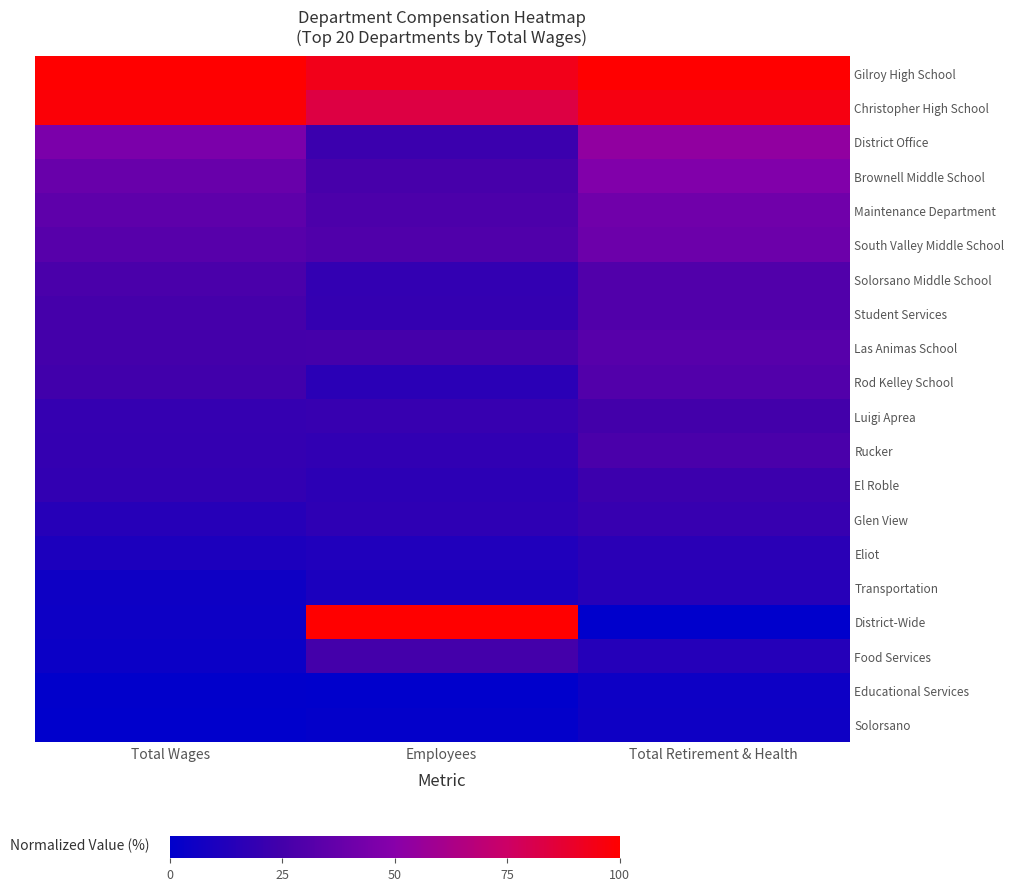

Reading right to left, extract all data points from this chart.

Gilroy High School: Total Retirement & Health=100.0	Employees=93.5	Total Wages=100.0
Christopher High School: Total Retirement & Health=95.5	Employees=83.5	Total Wages=98.2
District Office: Total Retirement & Health=53.2	Employees=22.0	Total Wages=45.5
Brownell Middle School: Total Retirement & Health=47.5	Employees=26.5	Total Wages=38.7
Maintenance Department: Total Retirement & Health=41.3	Employees=28.5	Total Wages=35.1
South Valley Middle School: Total Retirement & Health=40.0	Employees=29.5	Total Wages=32.3
Solorsano Middle School: Total Retirement & Health=30.0	Employees=19.0	Total Wages=27.5
Student Services: Total Retirement & Health=29.9	Employees=19.5	Total Wages=25.8
Las Animas School: Total Retirement & Health=32.1	Employees=25.5	Total Wages=25.1
Rod Kelley School: Total Retirement & Health=30.3	Employees=16.0	Total Wages=24.0
Luigi Aprea: Total Retirement & Health=24.8	Employees=20.5	Total Wages=19.8
Rucker: Total Retirement & Health=27.6	Employees=18.0	Total Wages=19.3
El Roble: Total Retirement & Health=22.4	Employees=16.5	Total Wages=18.5
Glen View: Total Retirement & Health=20.6	Employees=17.5	Total Wages=14.3
Eliot: Total Retirement & Health=16.0	Employees=12.0	Total Wages=10.7
Transportation: Total Retirement & Health=14.6	Employees=10.5	Total Wages=5.6
District-Wide: Total Retirement & Health=0.0	Employees=100.0	Total Wages=5.2
Food Services: Total Retirement & Health=13.8	Employees=25.0	Total Wages=4.6
Educational Services: Total Retirement & Health=5.4	Employees=0.0	Total Wages=0.4
Solorsano: Total Retirement & Health=5.5	Employees=1.5	Total Wages=0.0